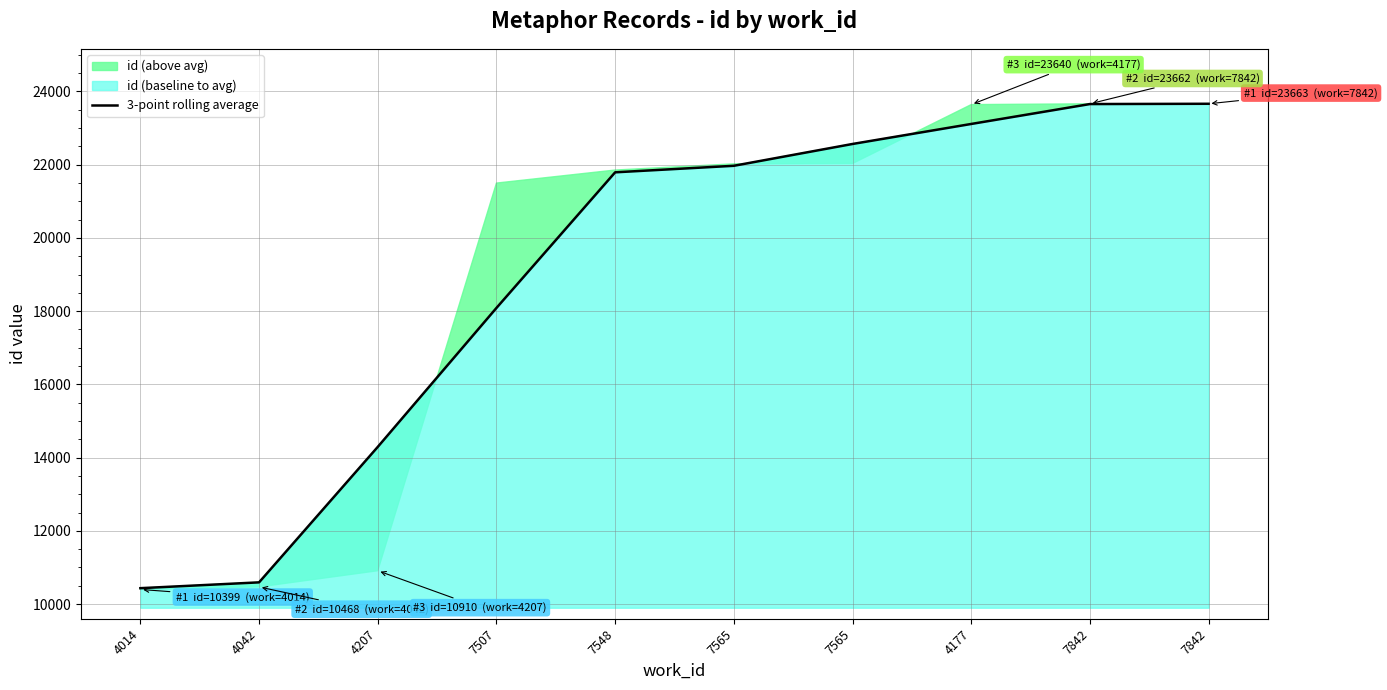

What is the difference between the maximum and minimum values?

13229.0